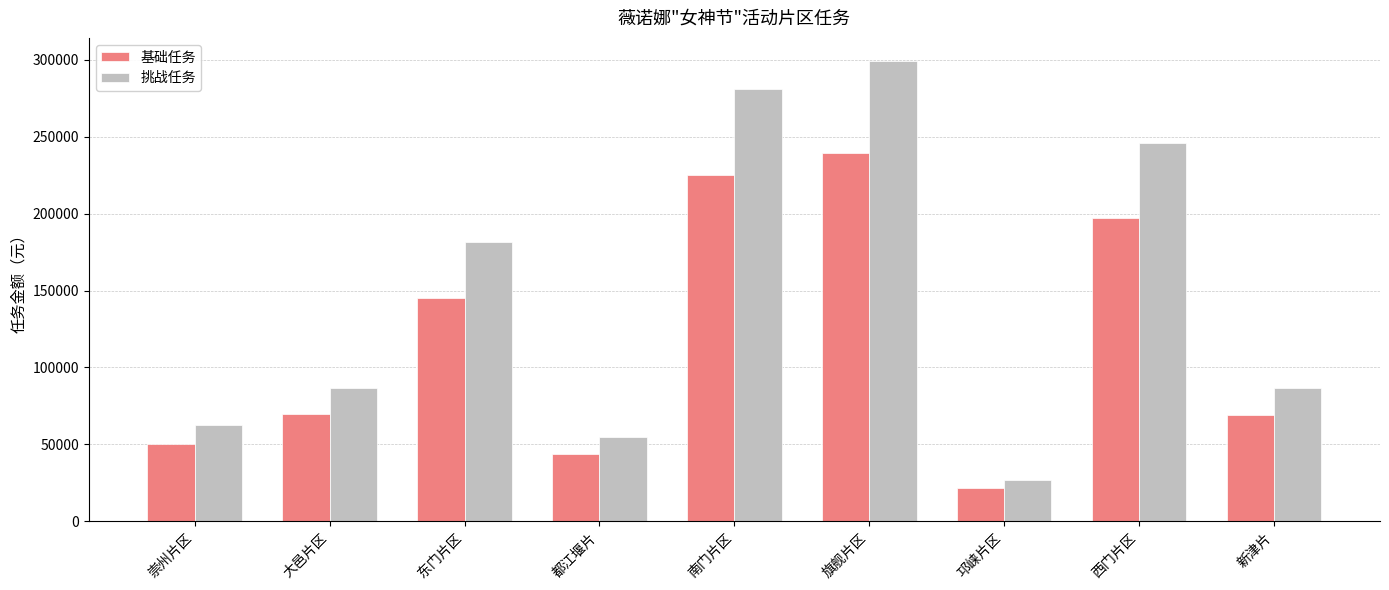

What is the difference between the highest and lowest values at 邛崃片区?

5375.0